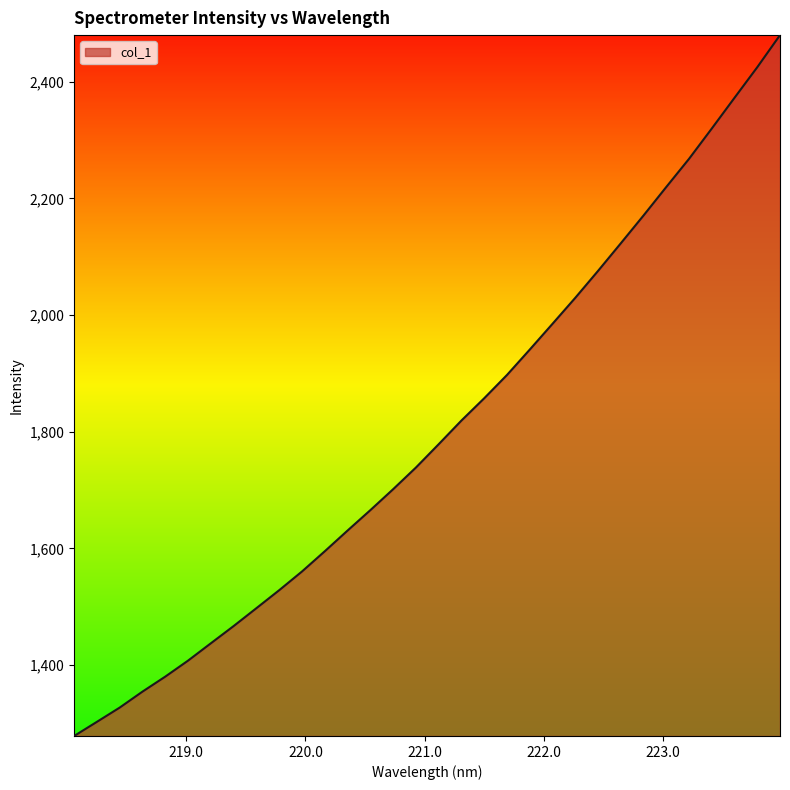

What is the greatest value displayed?

2479.7